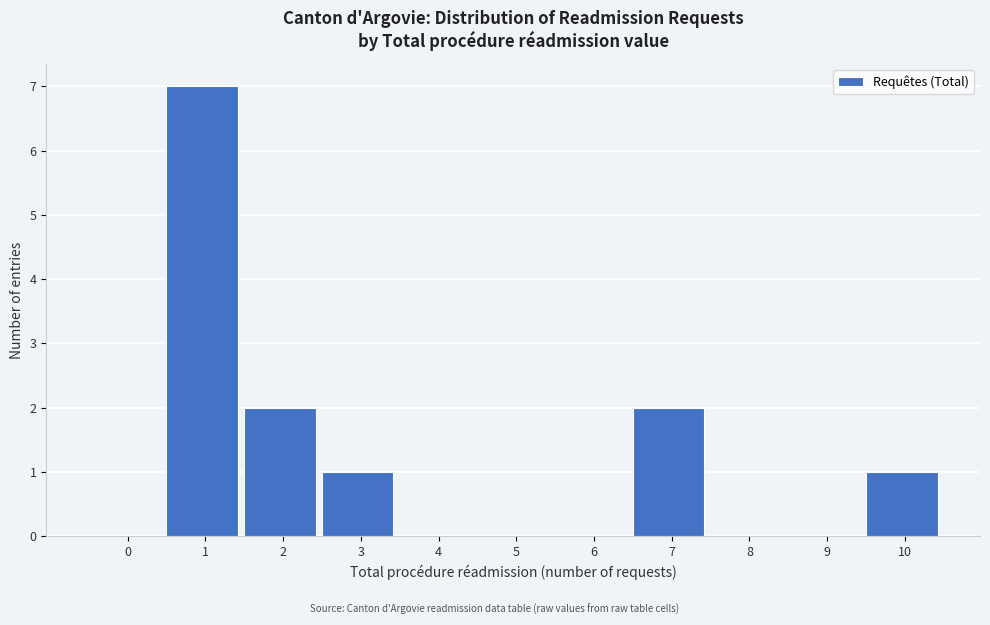

Reading left to right, extract all data points from this chart.

0=0	1=7	2=2	3=1	4=0	5=0	6=0	7=2	8=0	9=0	10=1